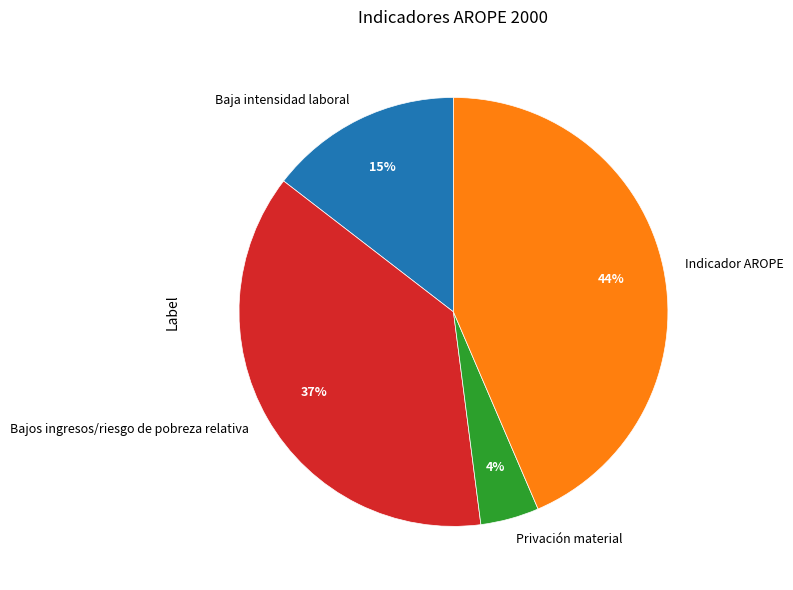

What is the smallest slice in the pie chart?

Privación material